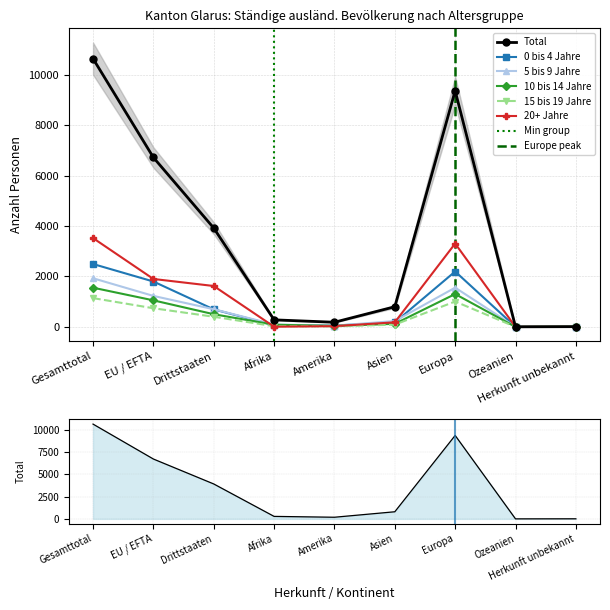

What is the spread (max minus min) of values at Asien?

710